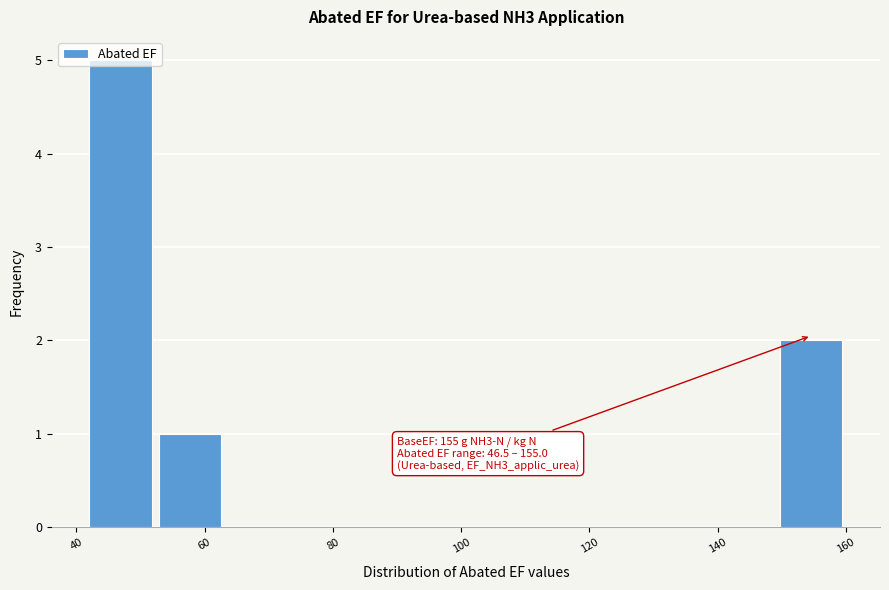

Which range on the x-axis has the tallest bar?

42 to 52